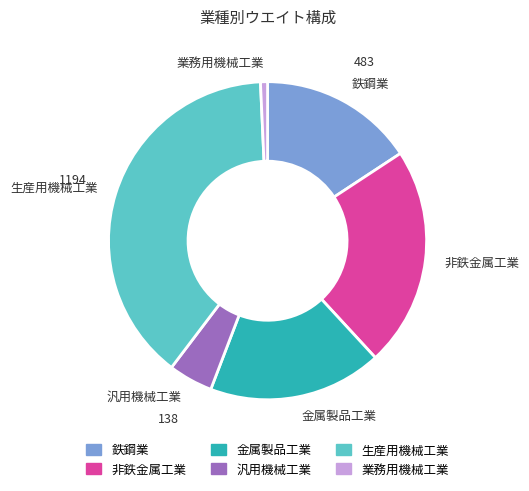

Between 鉄鋼業 and 業務用機械工業, which is larger?

鉄鋼業